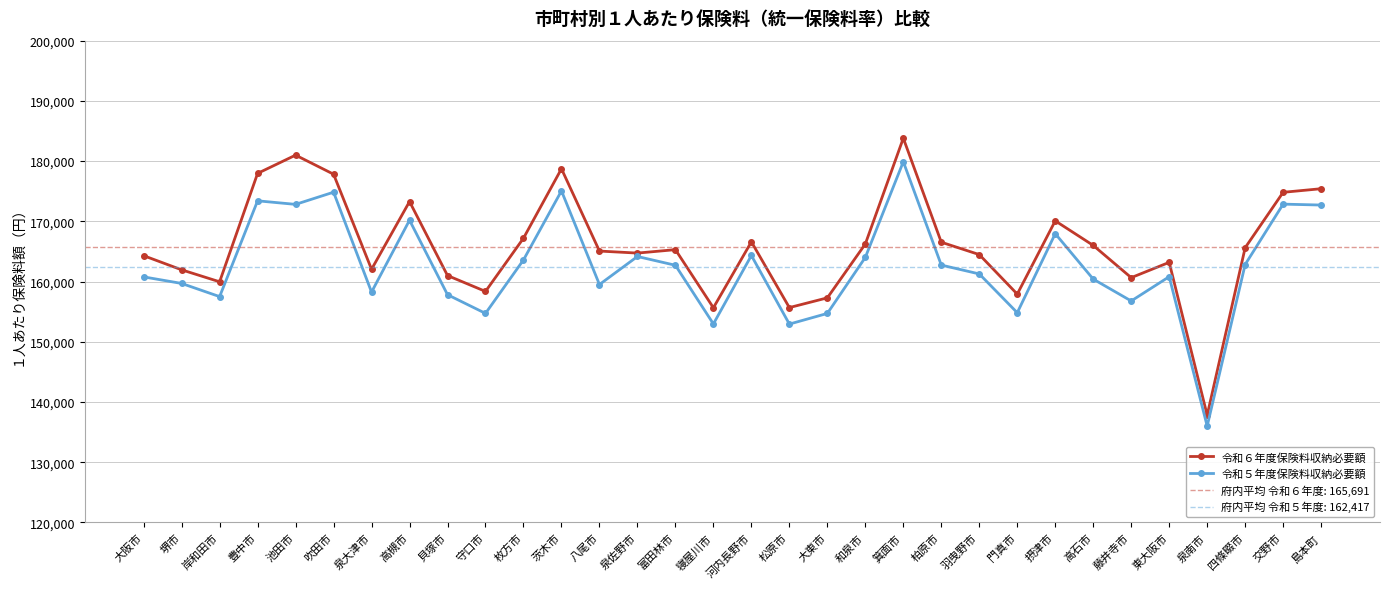

How many values in the 令和５年度保険料収納必要額 series are below 162705?

16